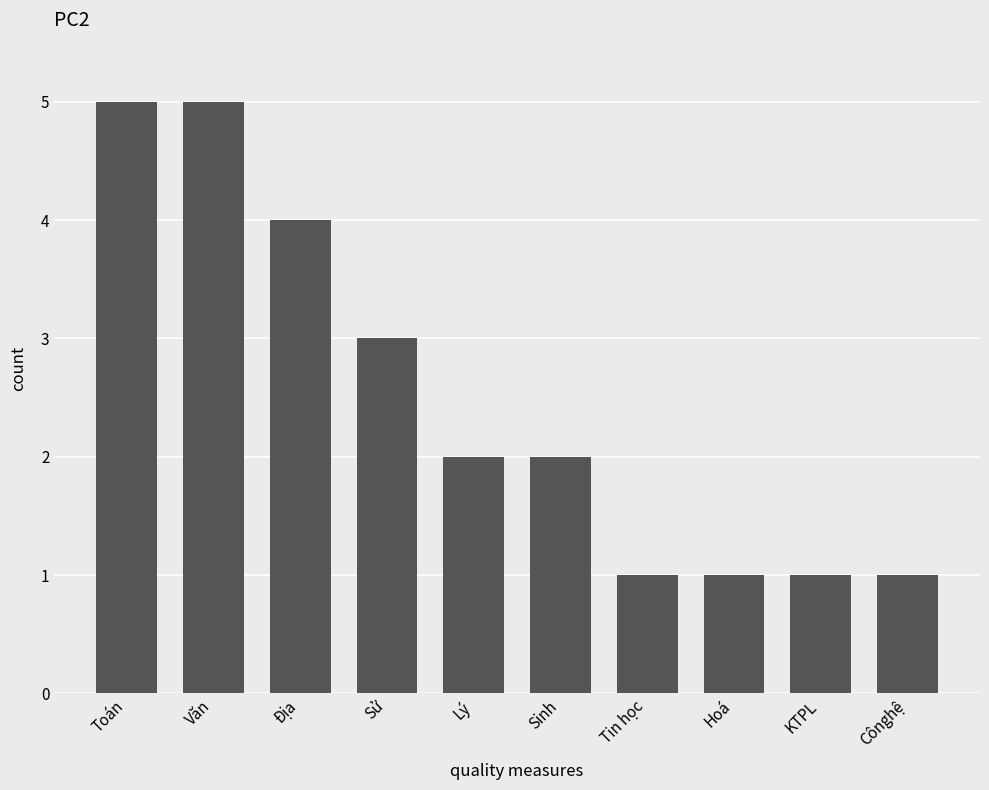

Is it true that the value at Sử is 3?

True